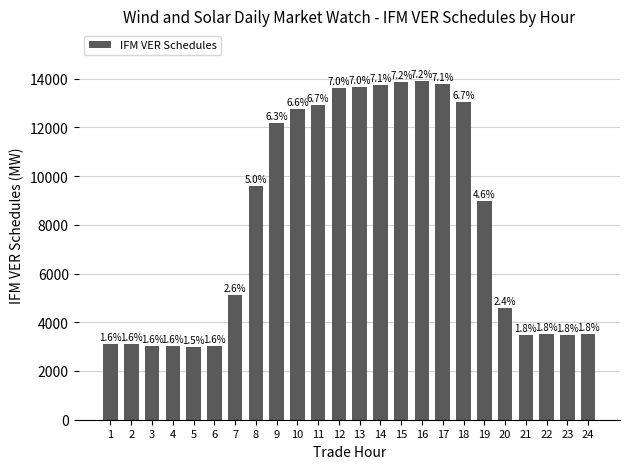

How many bars are there in total?

24